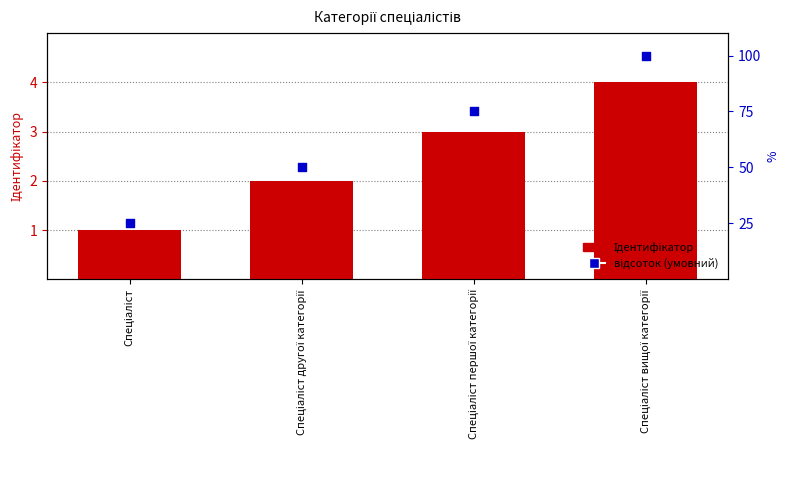

Which series has the widest spread of Y values?

відсоток (умовний)